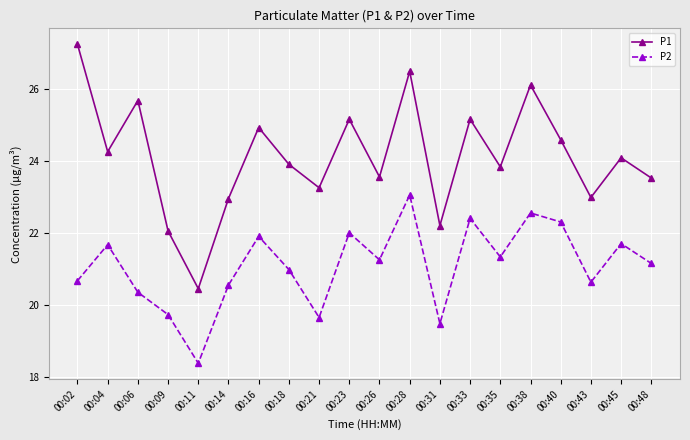

How many interior local peaks does the P1 series have?

7